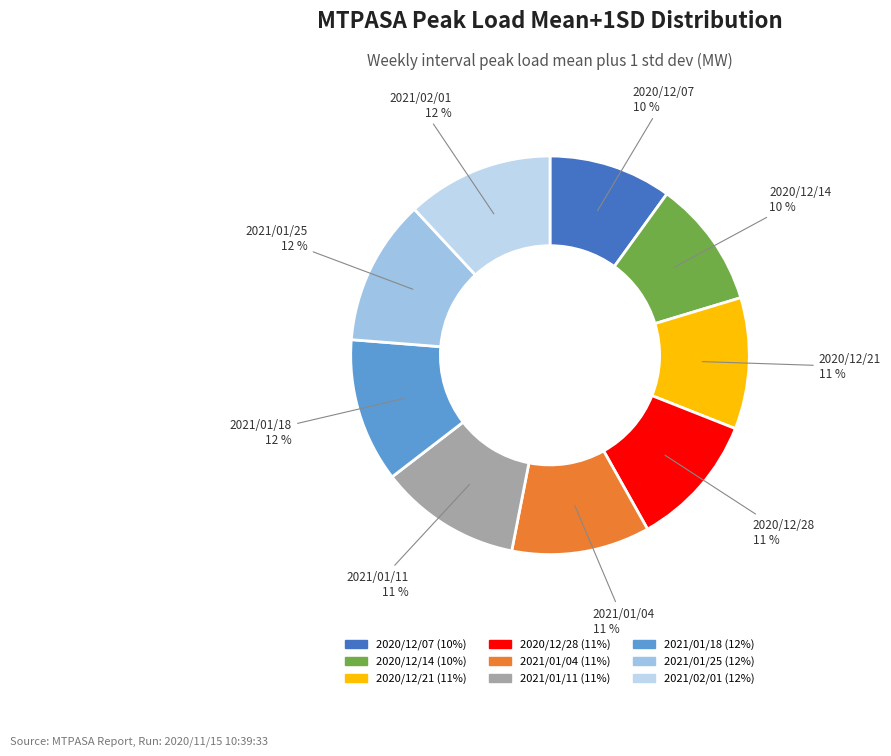

To the nearest percent, what portion does 2020/12/14 represent?

10%